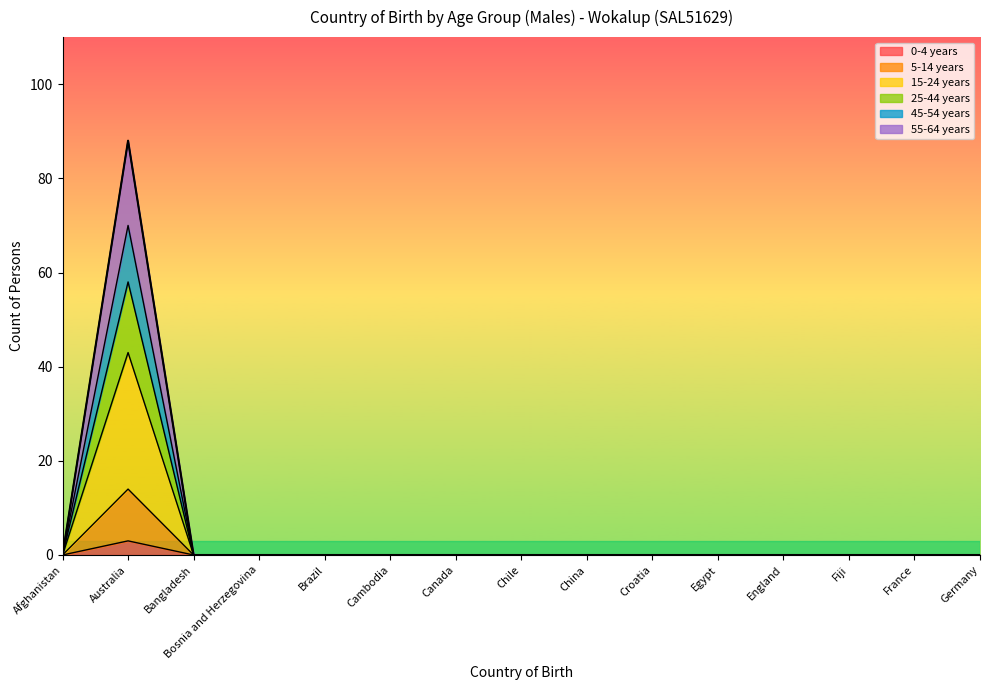

What position from the right is Bangladesh?

13